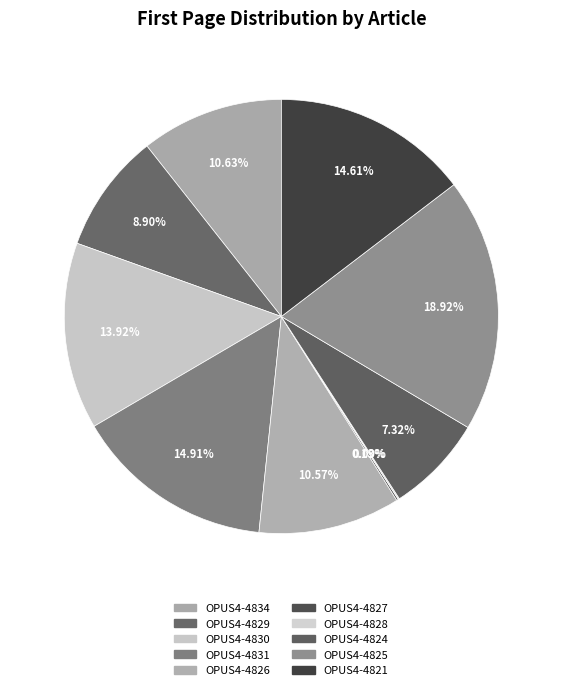

True or false: OPUS4-4821 accounts for 22% of the total.

False